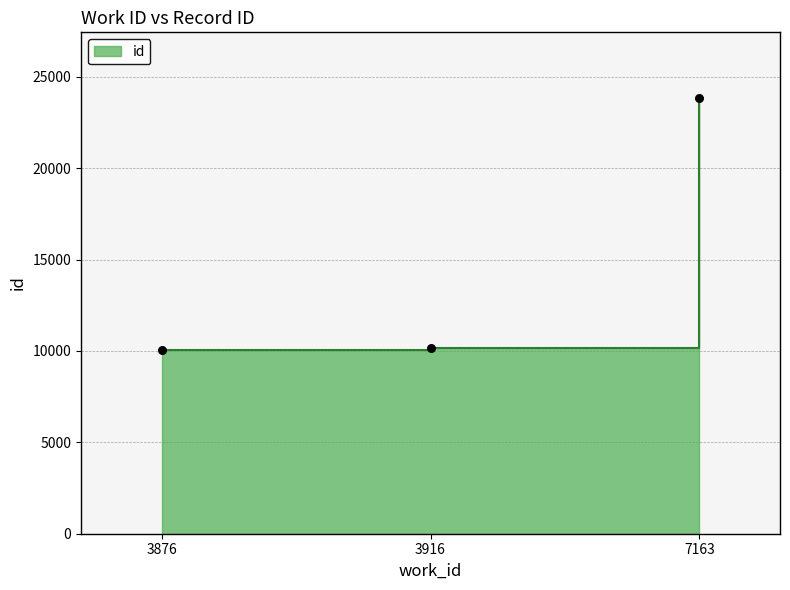

What is the ratio of the value at 7163 to the value at 3876?

2.4